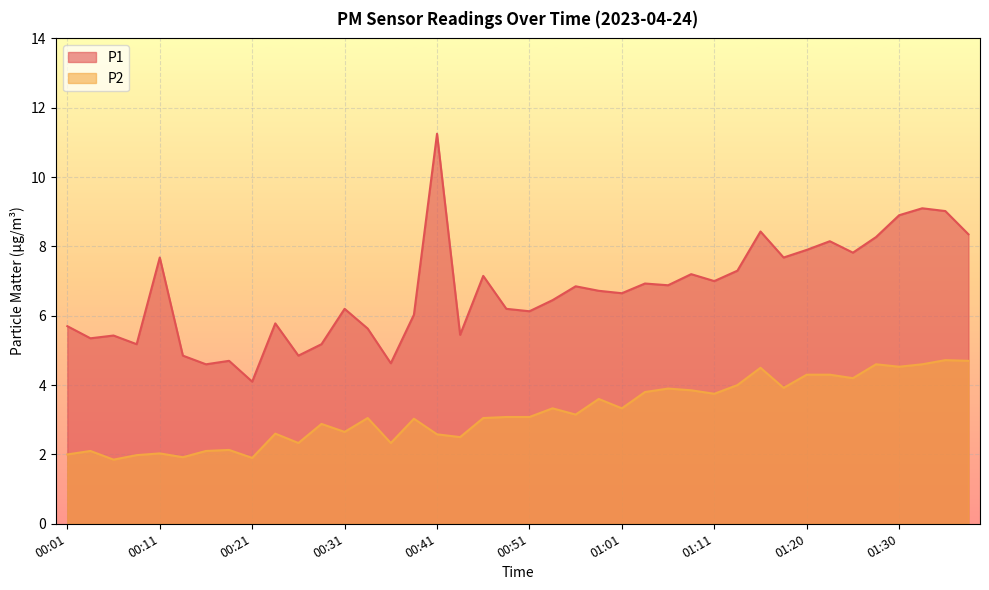

Count the number of categories in the chart.

40